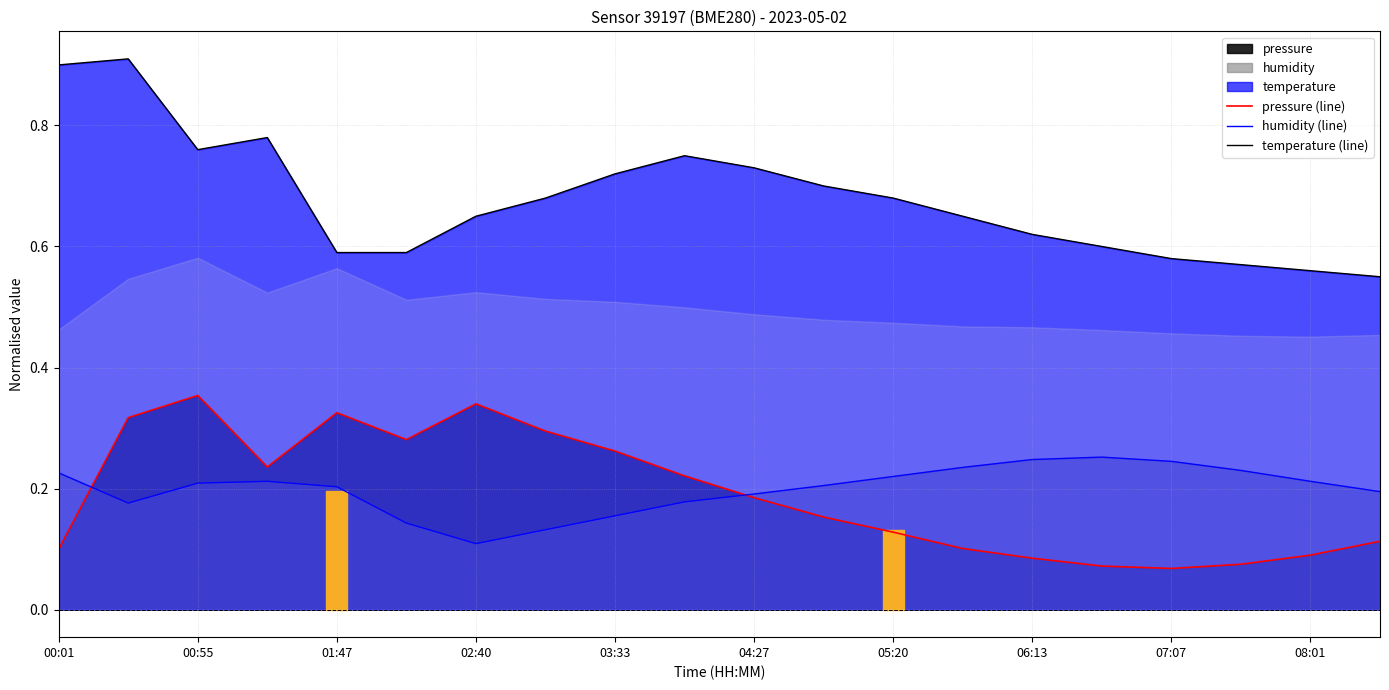

Read the temperature (line) value at 19.

0.6